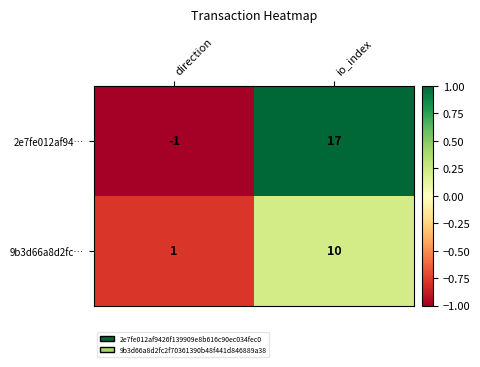

The 2e7fe012af94… series shows 25 at io_index. True or false?

False